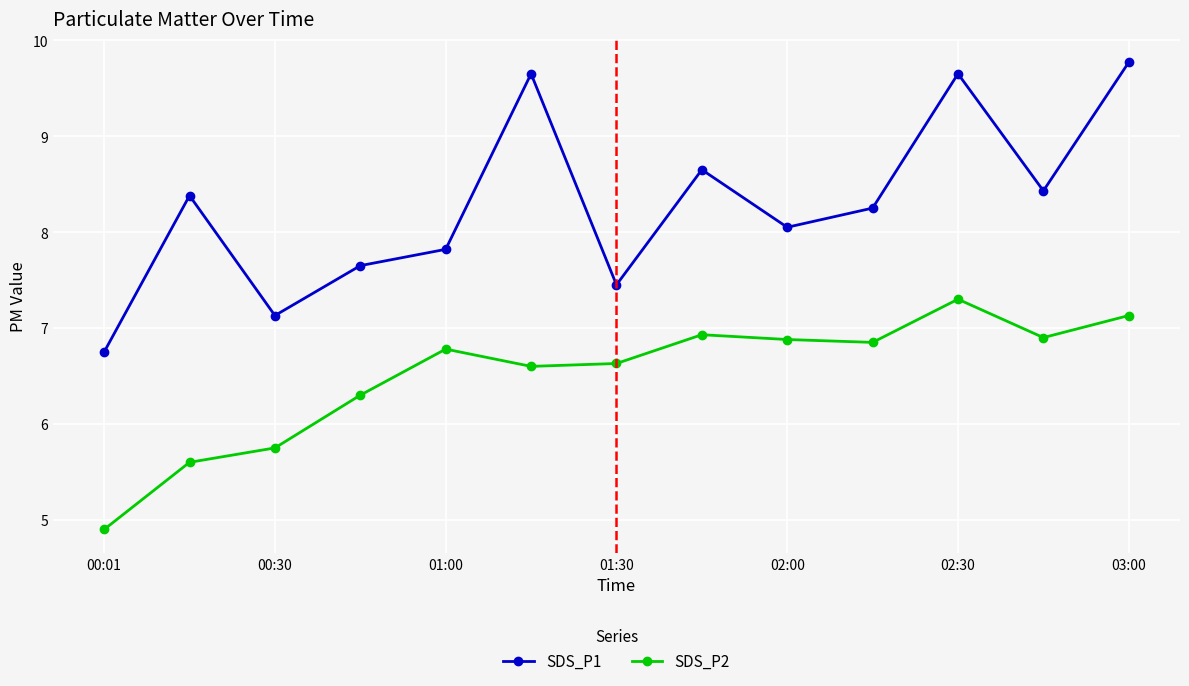

What is the minimum value shown in the chart?

4.9